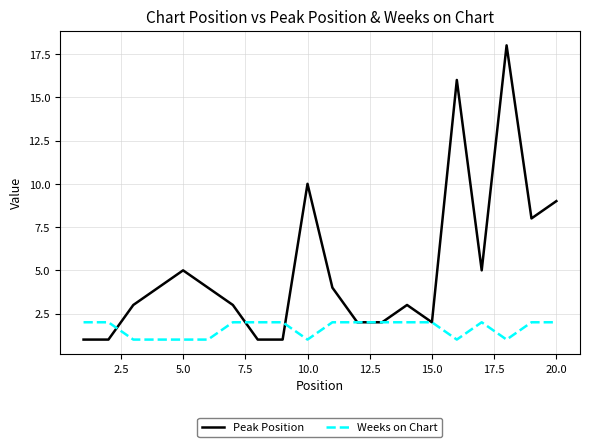

What is the highest value of the Peak Position series?

18